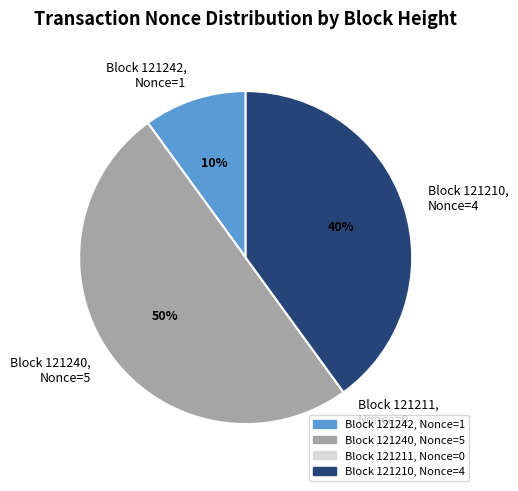

To the nearest percent, what is the average slice percentage?

25%